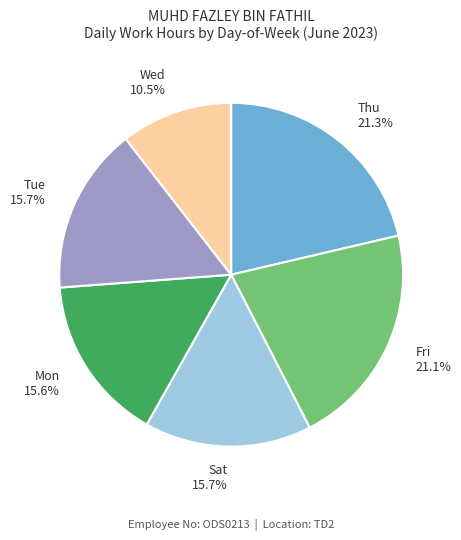

How many slices are in this pie chart?

6